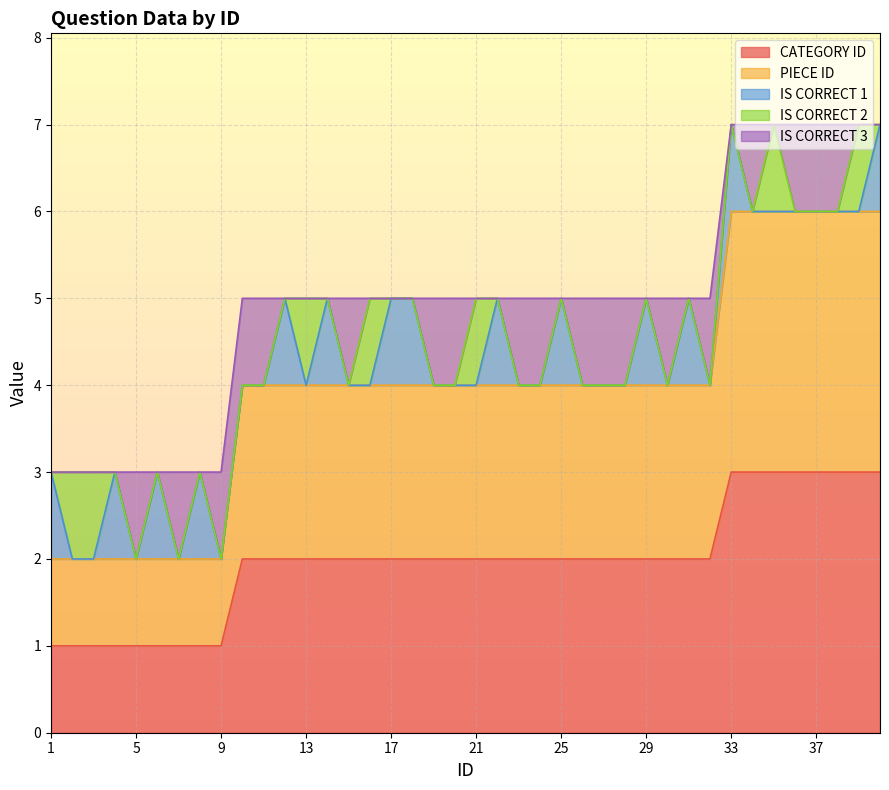

At which label does CATEGORY ID first exceed 2?

33